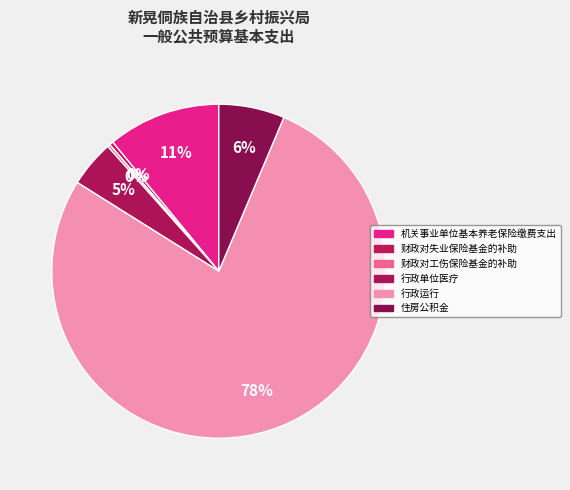

To the nearest percent, what percentage of the pie is 行政单位医疗?

5%